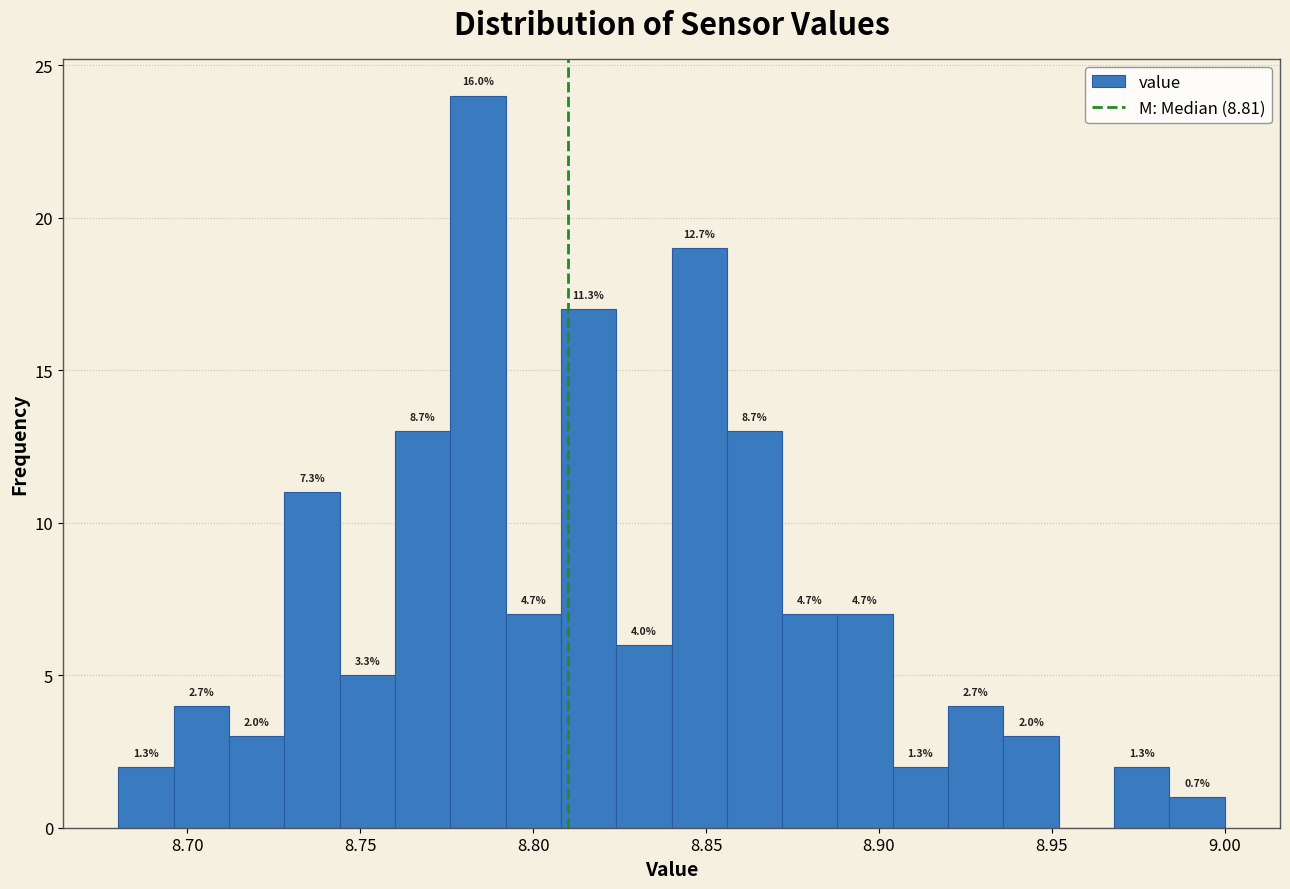

Around what value on the x-axis is the tallest bar? Give the approximate position of its centre, as read against the axis.

8.785